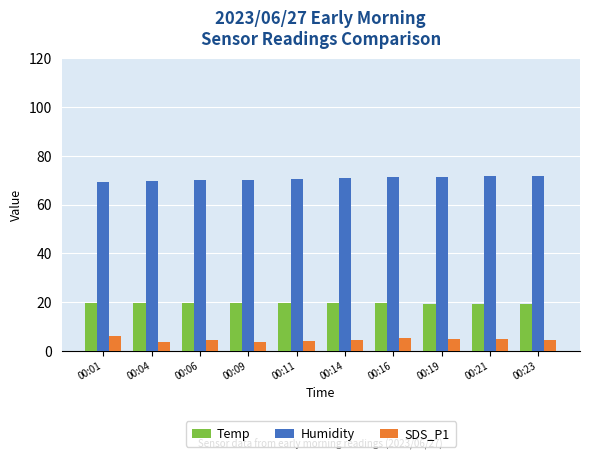

Which series has the largest total across all categories?

Humidity